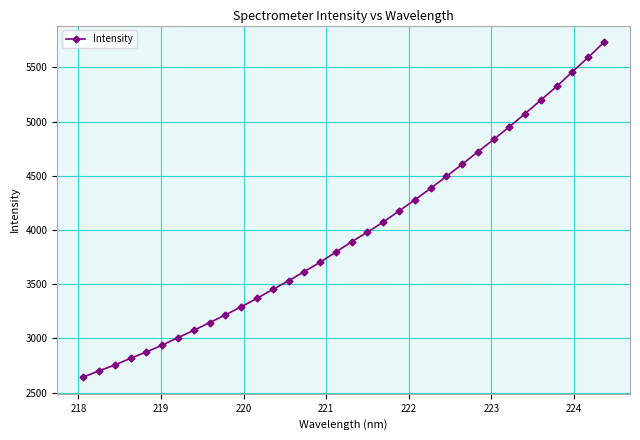

Does the chart have visible grid lines?

Yes